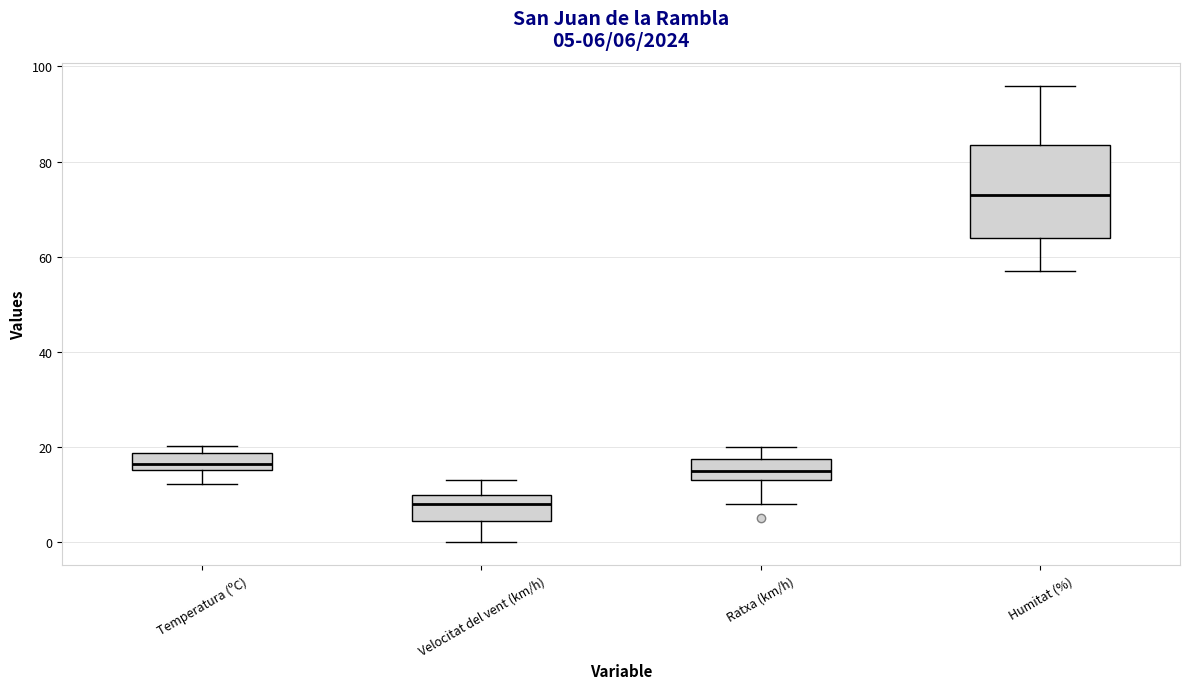

Which box has the lowest median line?

Velocitat del vent (km/h)